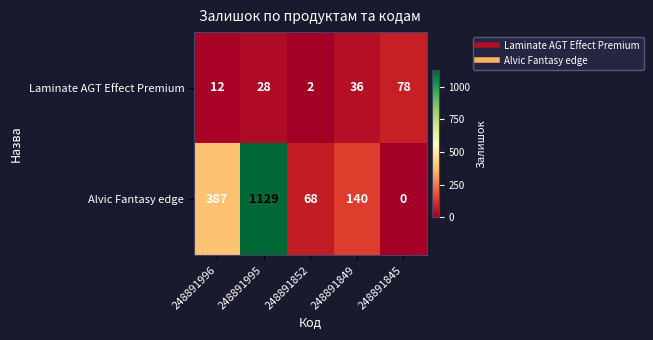

At how many categories does at least one series exceed 293?

2